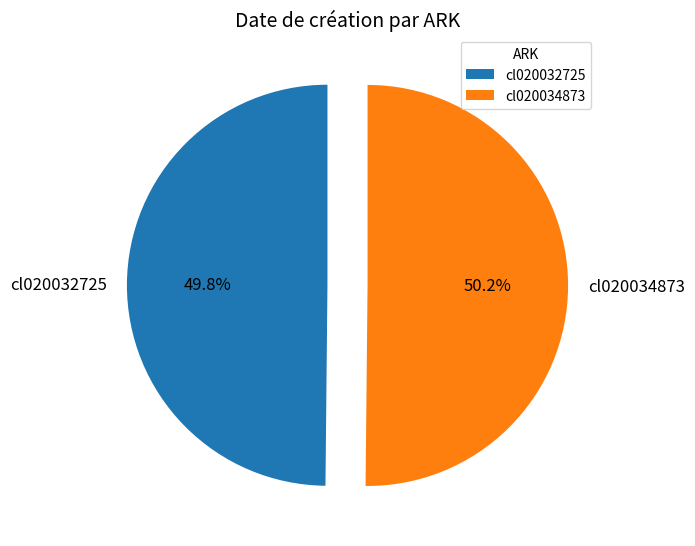

True or false: cl020032725 accounts for 50% of the total.

True